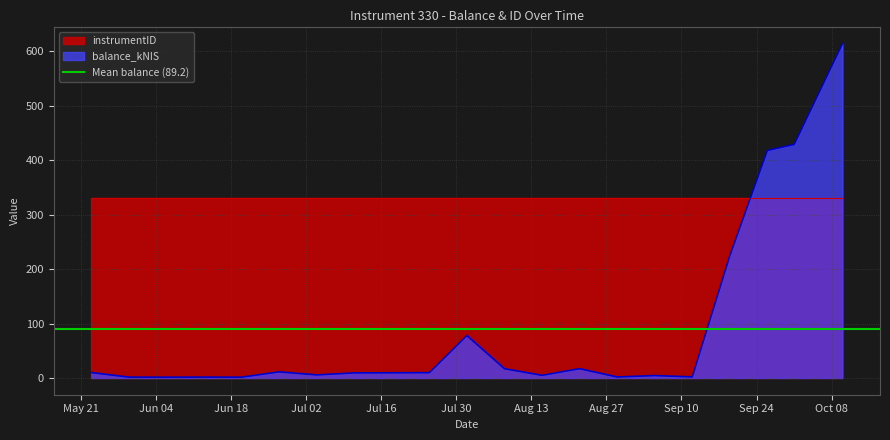

At which label is the value closest to 307?

2024-09-19